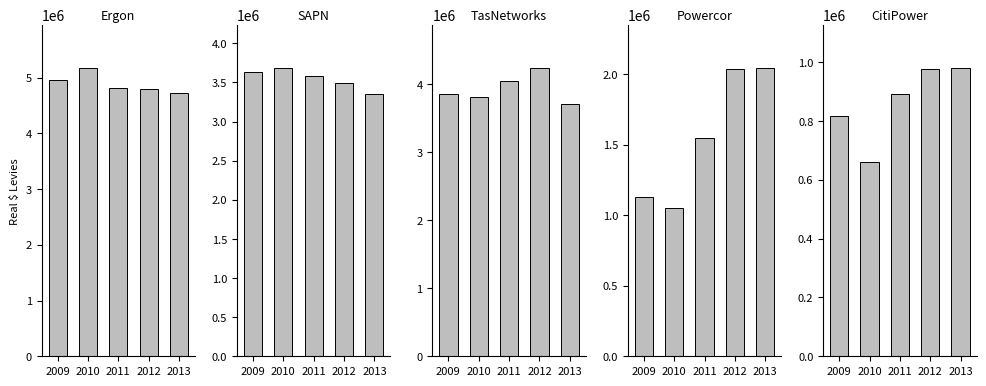

The value of Powercor at 2010 is 496075.0. True or false?

False